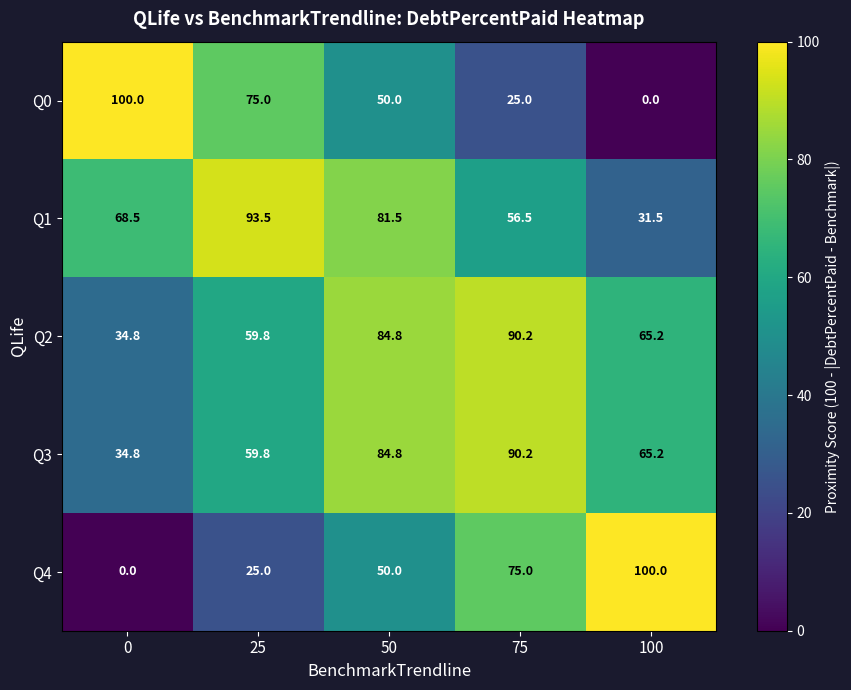

How many categories are shown in the chart?

5